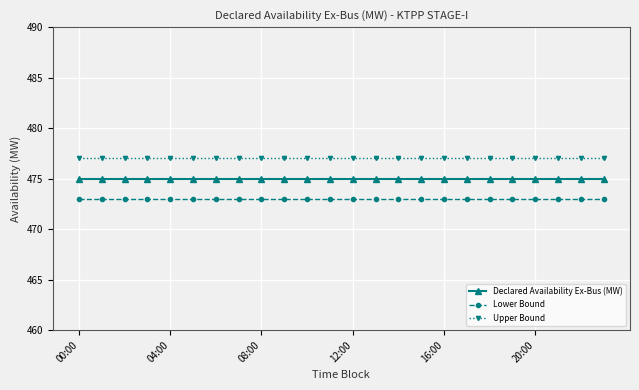

How many lines are shown in the chart?

3